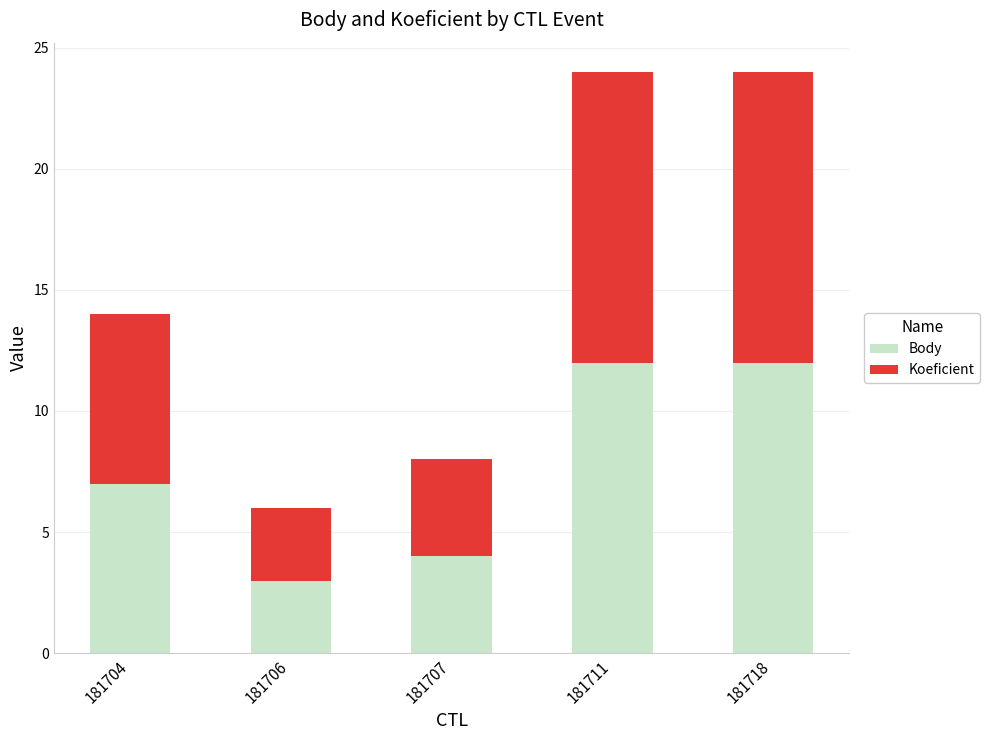

What is the total value across all series at 181704?

14